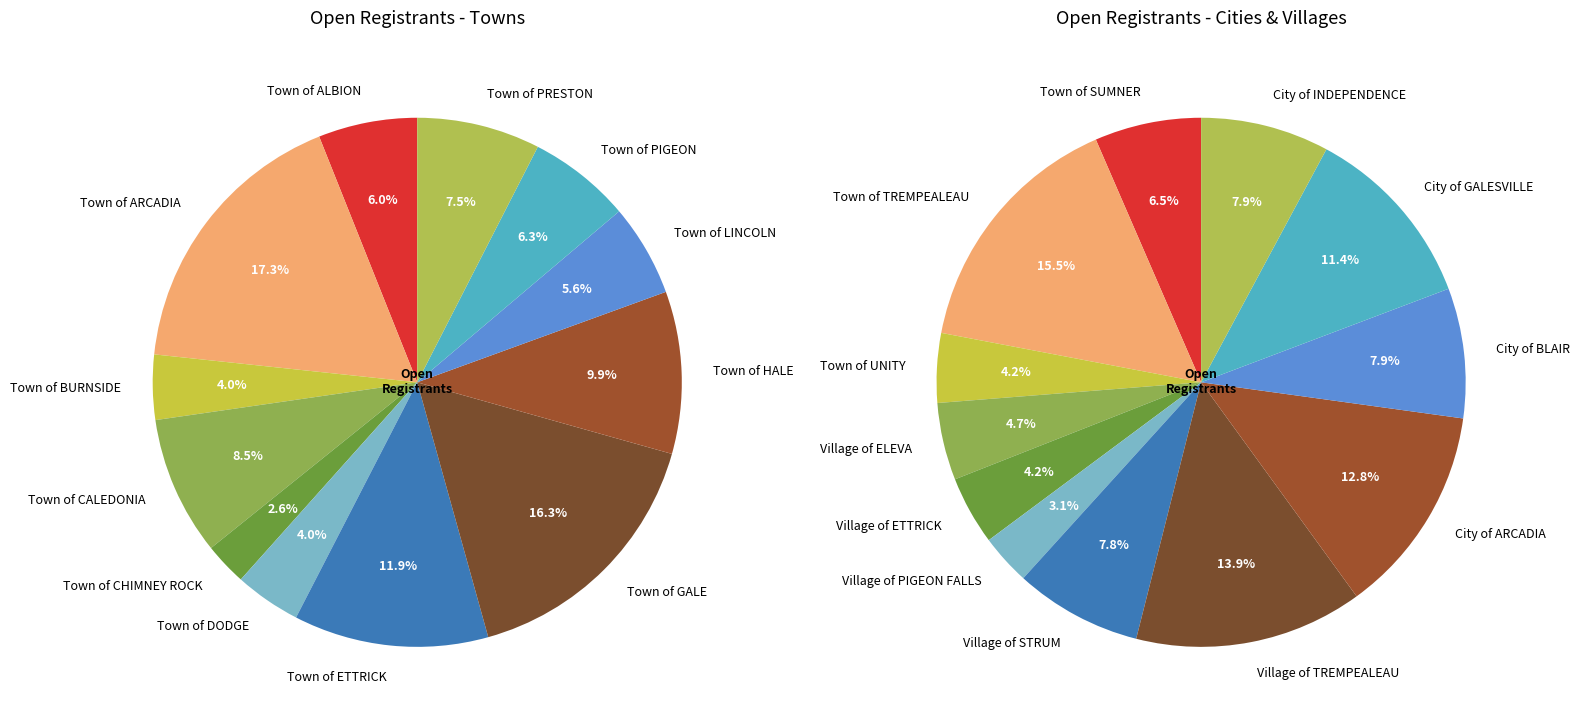

To the nearest percent, what is the average slice percentage?

8%